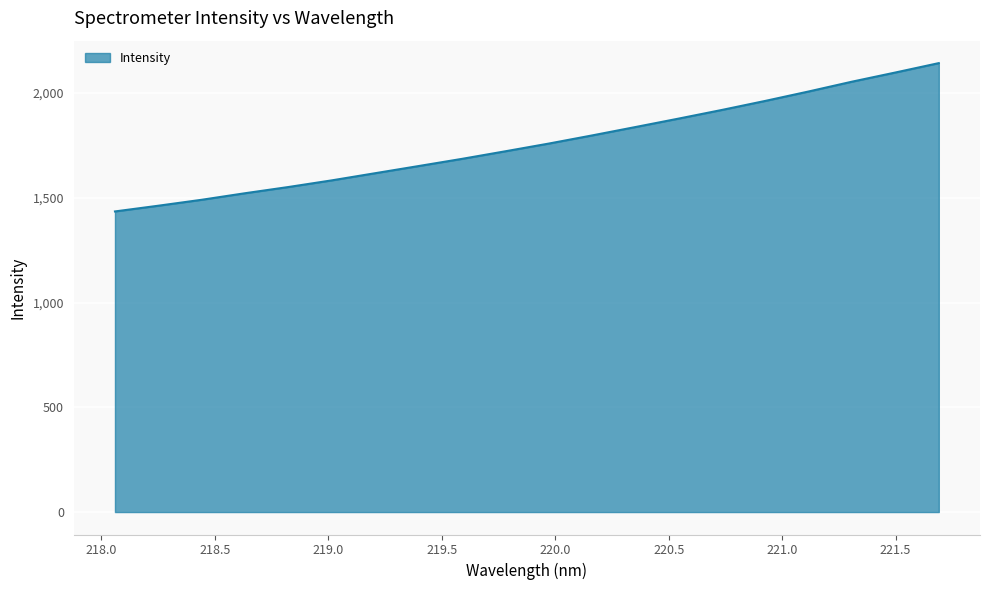

What is the greatest value displayed?

2142.6